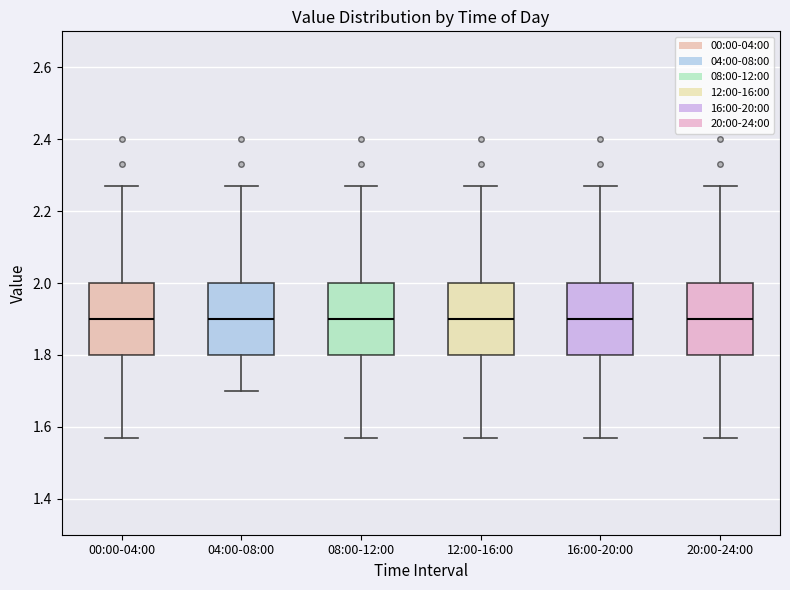

Reading left to right, read every box against the y-axis: the position of its median line, the range the box covers, and the ends of its whiskers. The values are not printed on the chart, so give them approximately, as read against the axis.

00:00-04:00: median 1.90, box 1.80 to 2.00, whiskers 1.58 to 2.28
04:00-08:00: median 1.90, box 1.80 to 2.00, whiskers 1.70 to 2.28
08:00-12:00: median 1.90, box 1.80 to 2.00, whiskers 1.58 to 2.28
12:00-16:00: median 1.90, box 1.80 to 2.00, whiskers 1.58 to 2.28
16:00-20:00: median 1.90, box 1.80 to 2.00, whiskers 1.58 to 2.28
20:00-24:00: median 1.90, box 1.80 to 2.00, whiskers 1.58 to 2.28